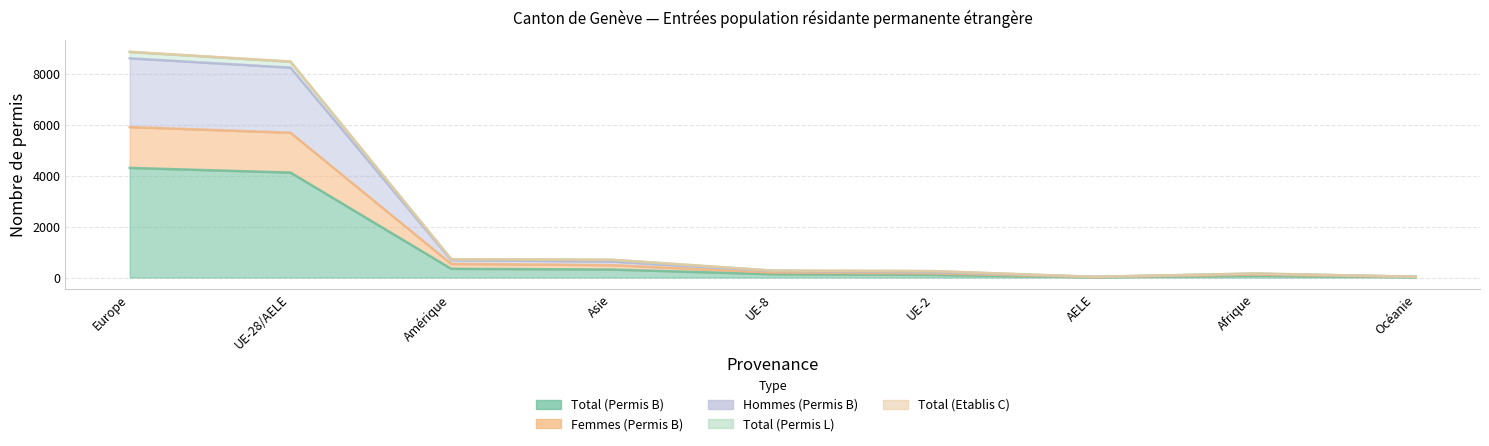

Which category has the highest value across all series?

Europe